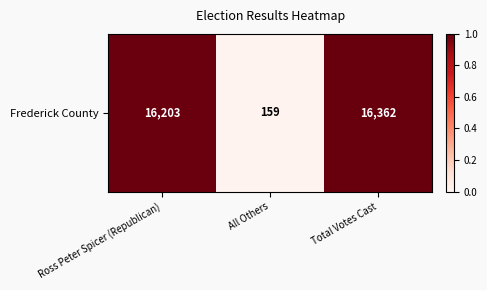

Rank the categories by value from highest to lowest.

Total Votes Cast, Ross Peter Spicer (Republican), All Others